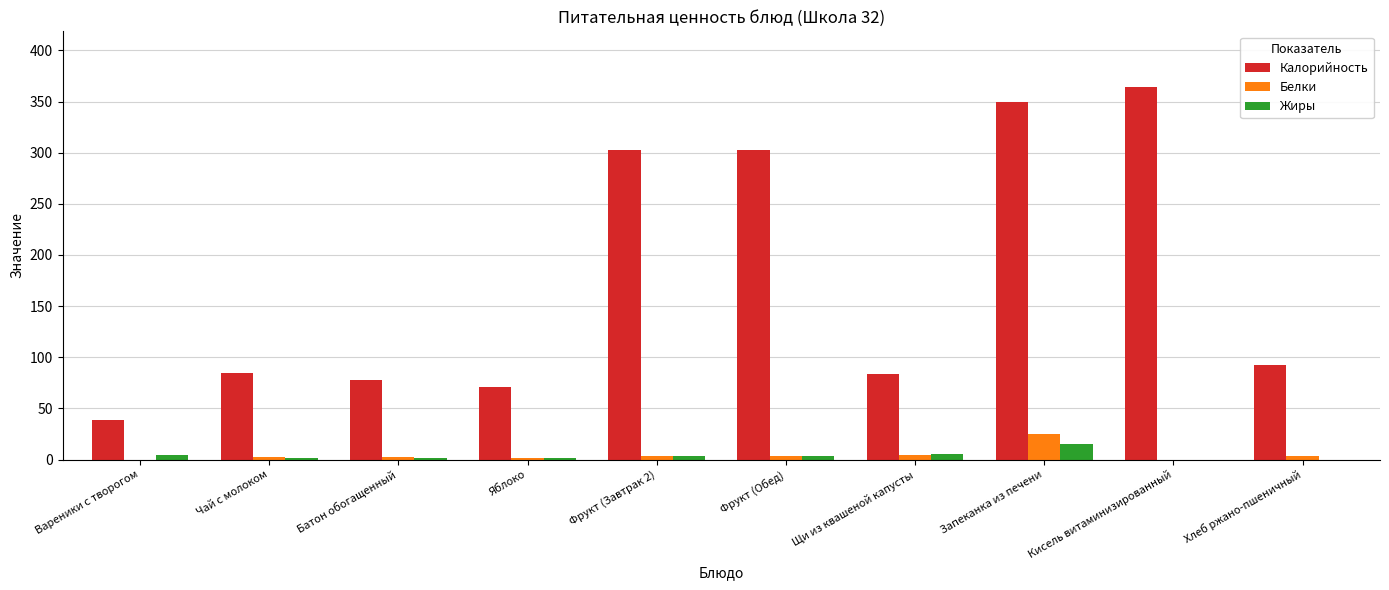

How many groups of bars are there?

10